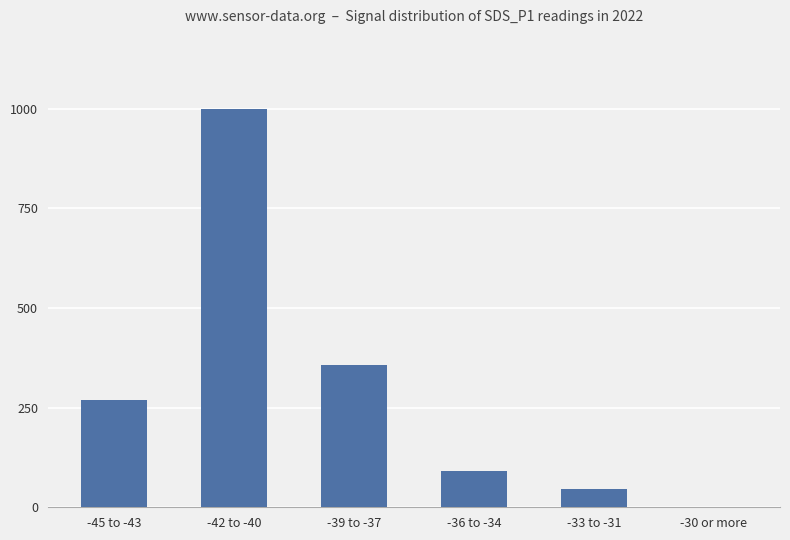

Reading right to left, what are all the values shown in this chart?

0.0	91.5	182.8	714.3	1997.1	539.4